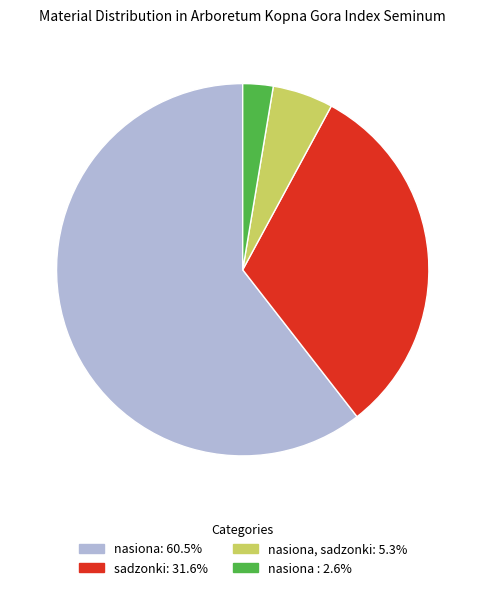

Does any single category account for the majority?

Yes